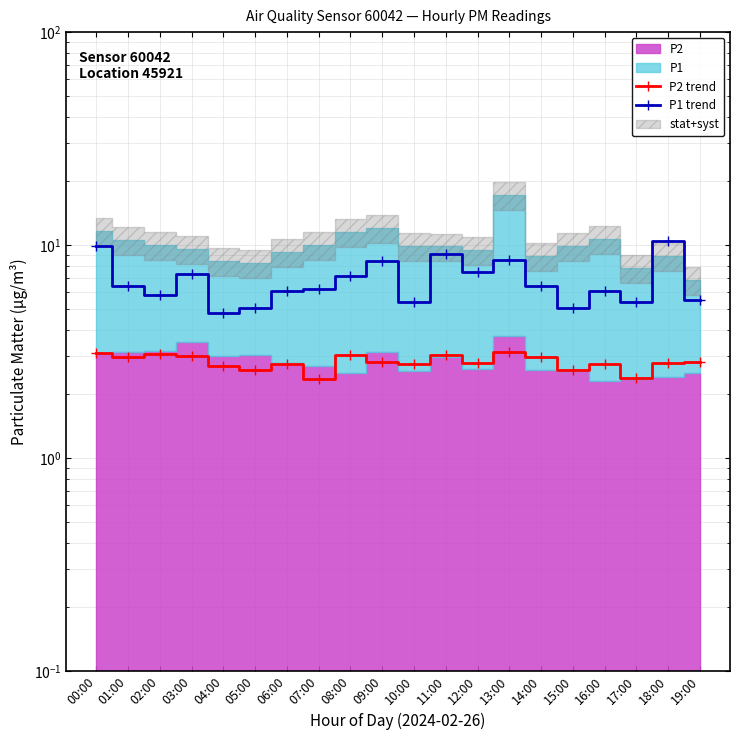

Is it true that P1 trend equals 10.4 at 18:00?

True